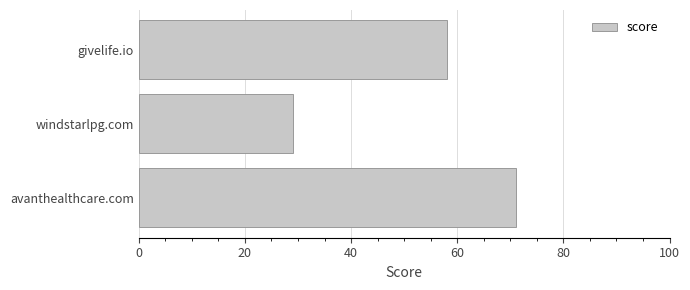

What is the change in value from avanthealthcare.com to windstarlpg.com?

-42